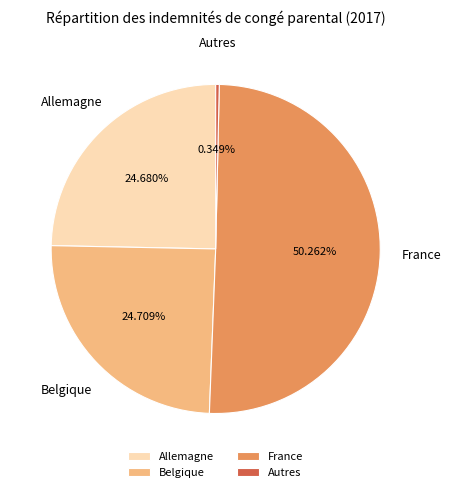

Does any single category account for the majority?

Yes